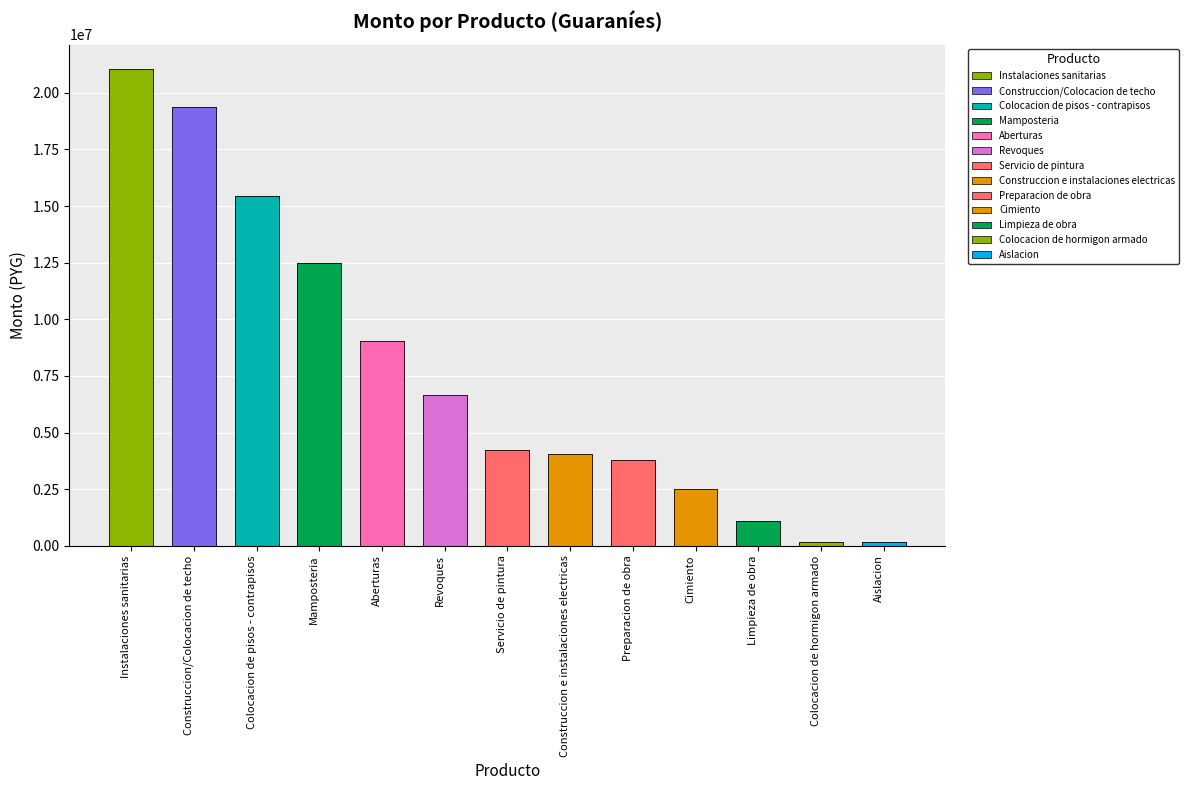

What is the minimum value shown in the chart?

150000